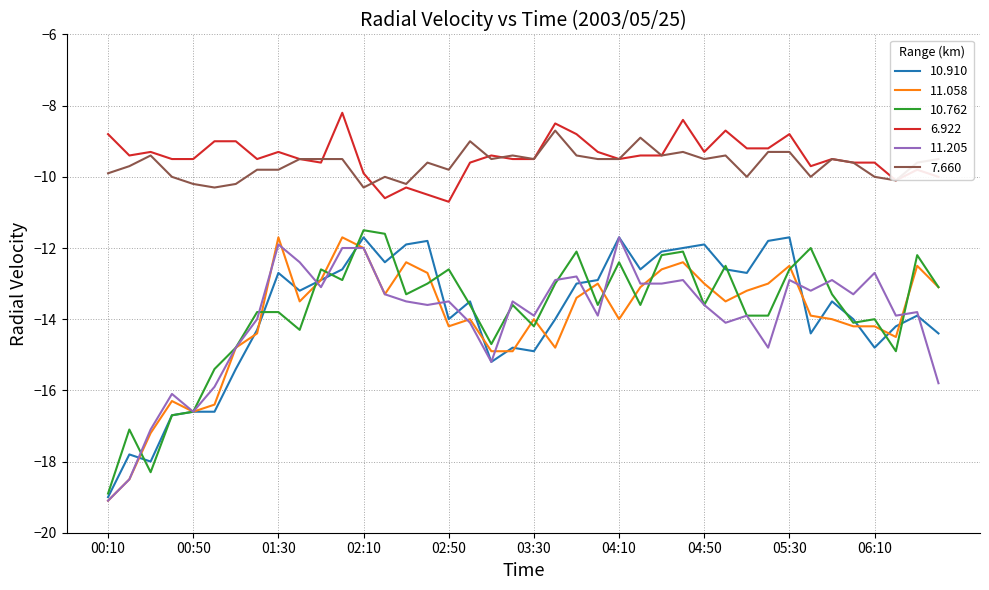

Does the chart have visible grid lines?

Yes